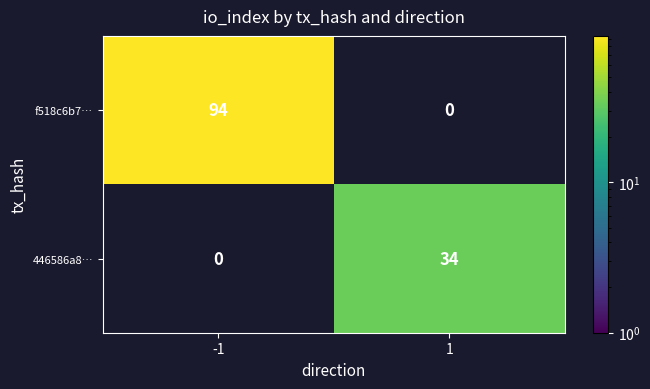

Reading right to left, extract all data points from this chart.

f518c6b7…: 1=0	-1=94
446586a8…: 1=34	-1=0